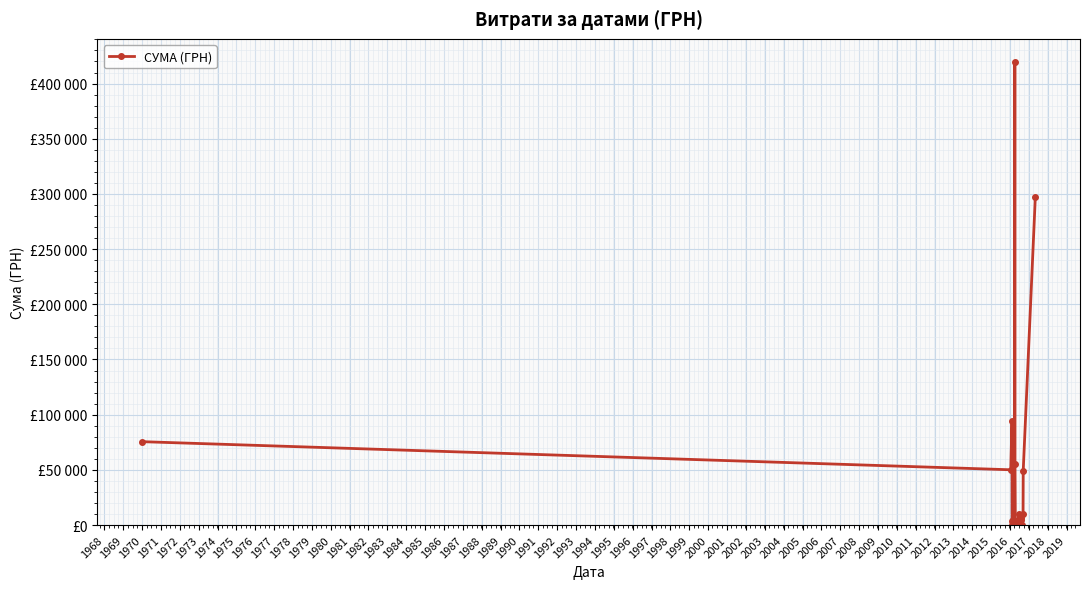

How many points are higher than both their immediate neighbors (excluding endpoints)?

4